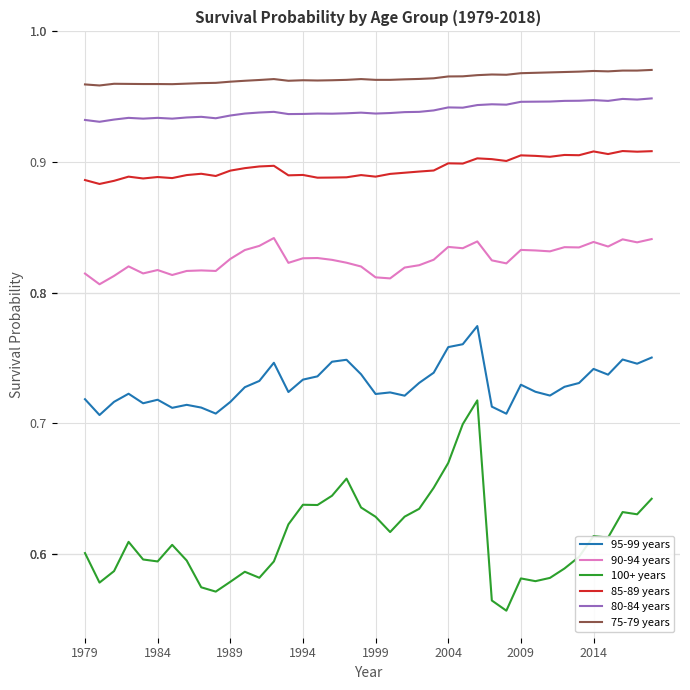

Which series has the largest range (max minus min)?

100+ years